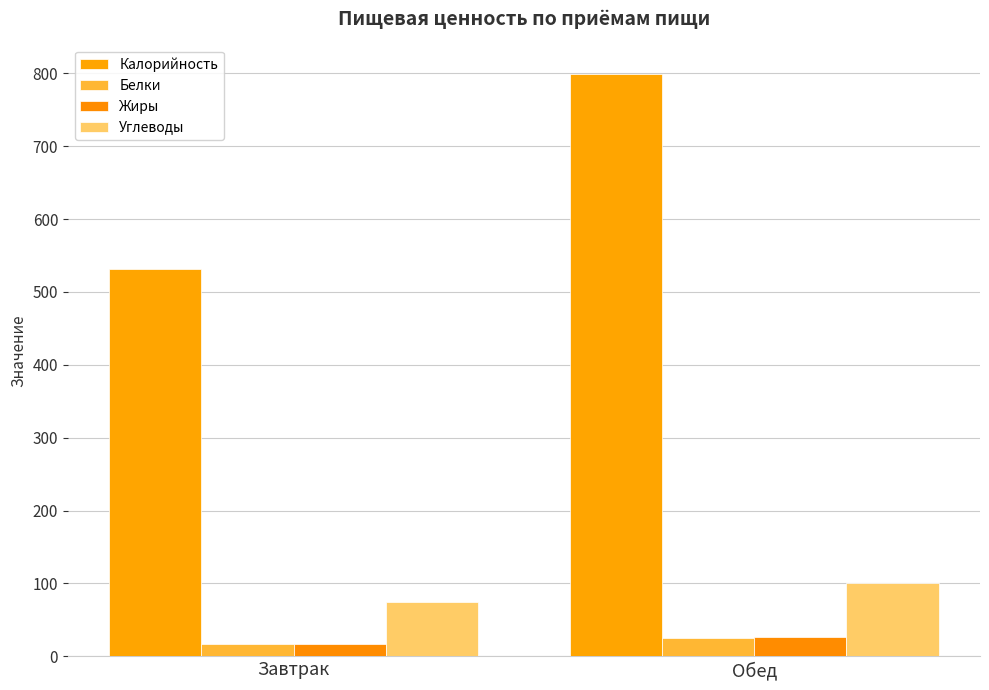

How many data points in Углеводы are above 100?

1